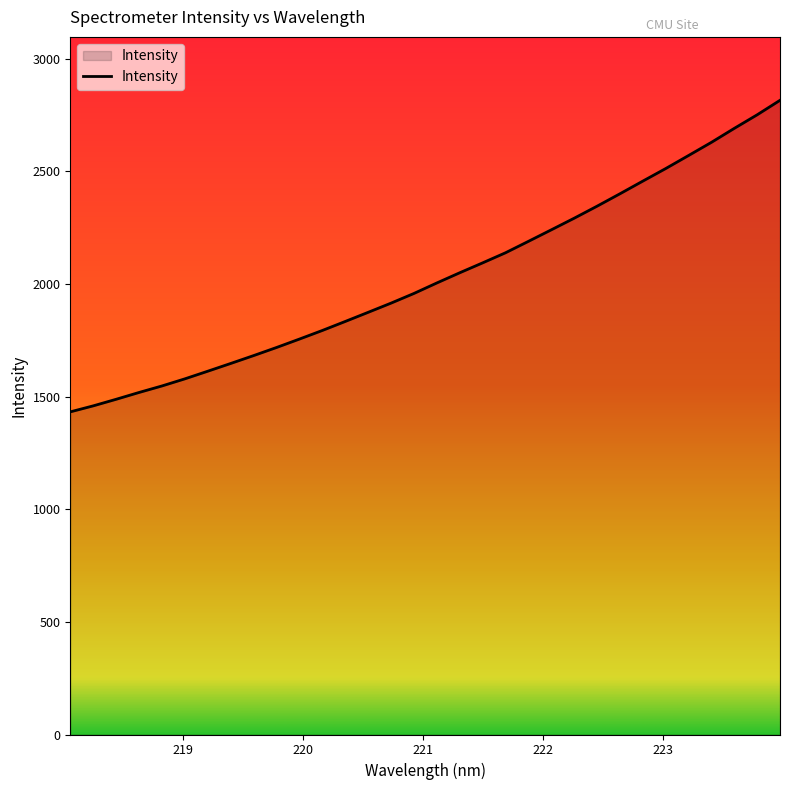

What is the difference between the maximum and minimum values?

1382.8